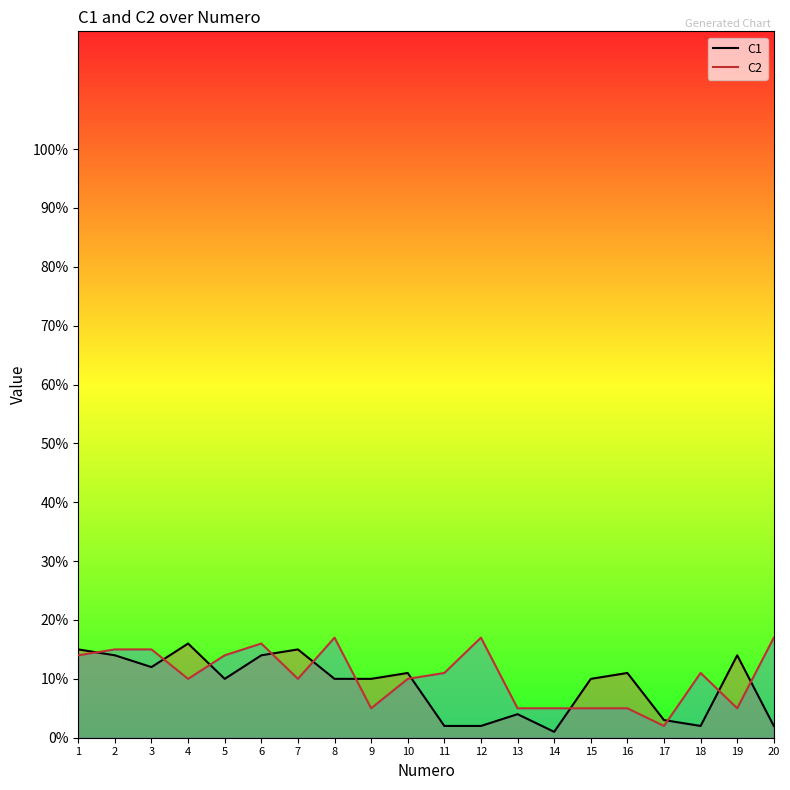

What is the minimum value for C2?

2